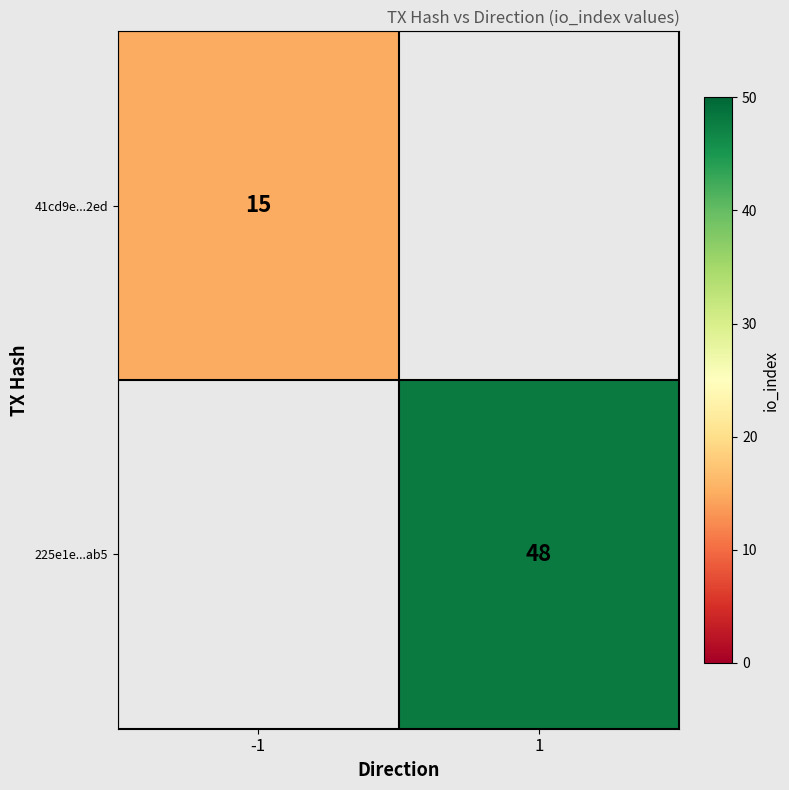

Which has a higher value, 1 or -1?

-1